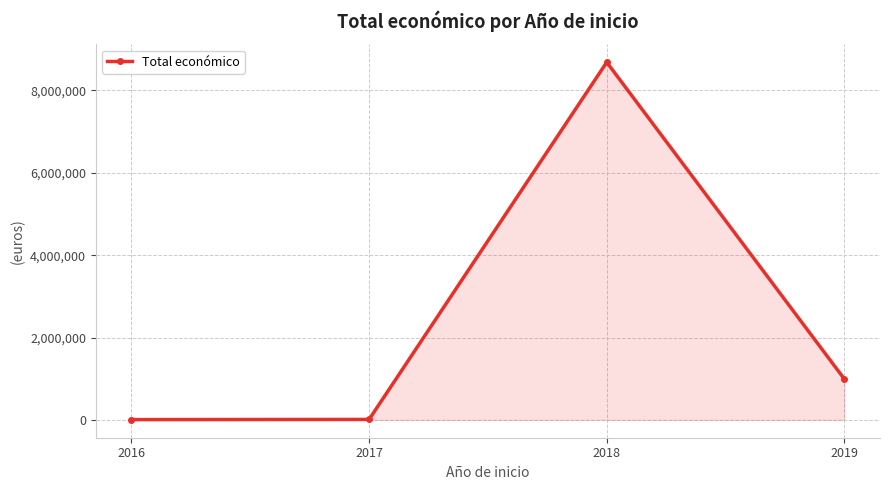

How many series are shown in this chart?

1